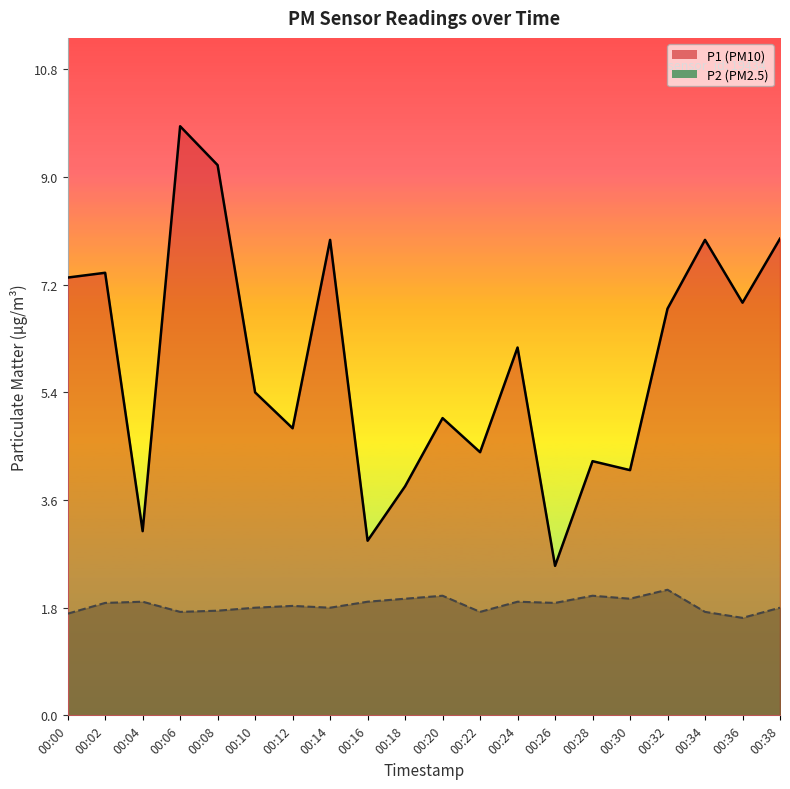

What is the minimum value for P1?

2.5